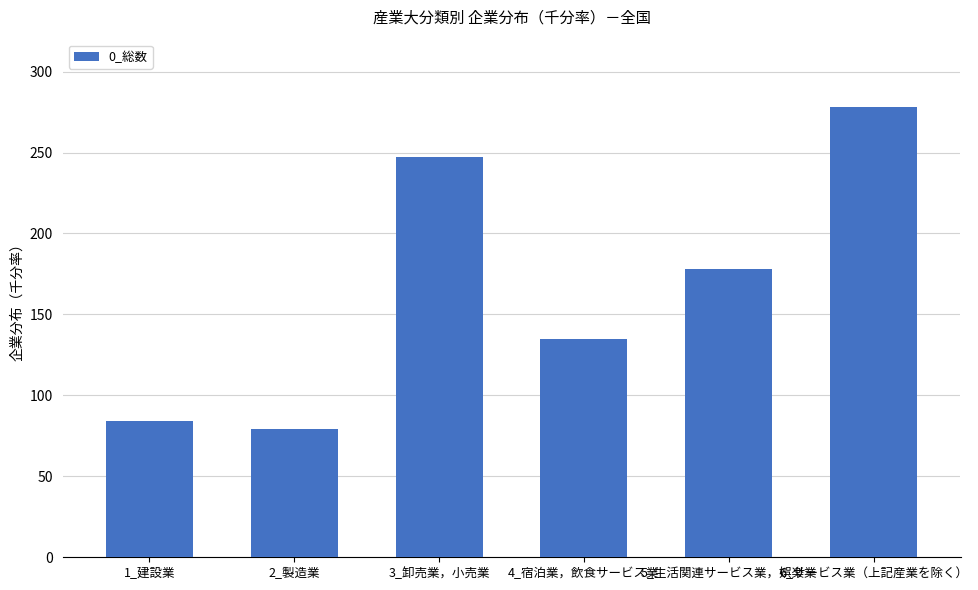

Which has a higher value, 2_製造業 or 5_生活関連サービス業，娯楽業?

5_生活関連サービス業，娯楽業